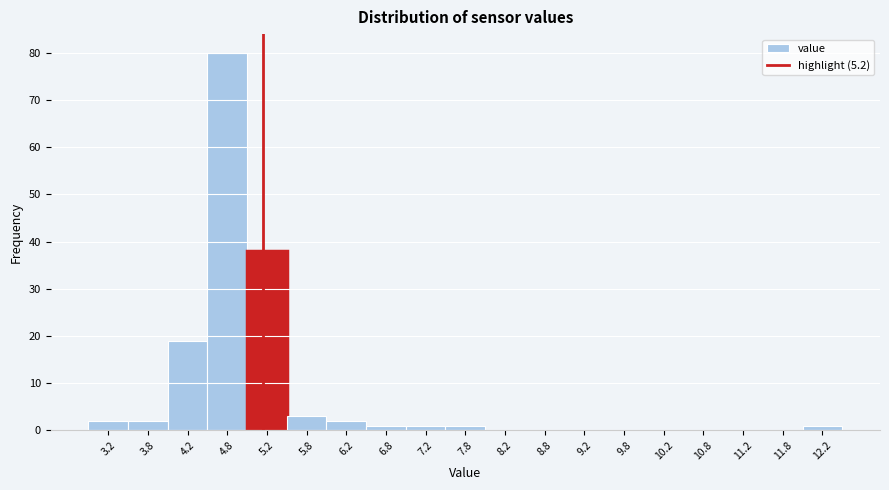

Reading left to right, list every bar in this chart as the range it spans on the x-axis followed by its height. The values are not printed on the chart, so give them approximately, as read against the axis.

3.0 to 3.5: 2
3.5 to 4.0: 2
4.0 to 4.5: 19
4.5 to 5.0: 80
5.0 to 5.5: 38
5.5 to 6.0: 3
6.0 to 6.5: 2
6.5 to 7.0: 1
7.0 to 7.5: 1
7.5 to 8.0: 1
8.0 to 8.5: 0
8.5 to 9.0: 0
9.0 to 9.5: 0
9.5 to 10.0: 0
10.0 to 10.5: 0
10.5 to 11.0: 0
11.0 to 11.5: 0
11.5 to 12.0: 0
12.0 to 12.5: 1